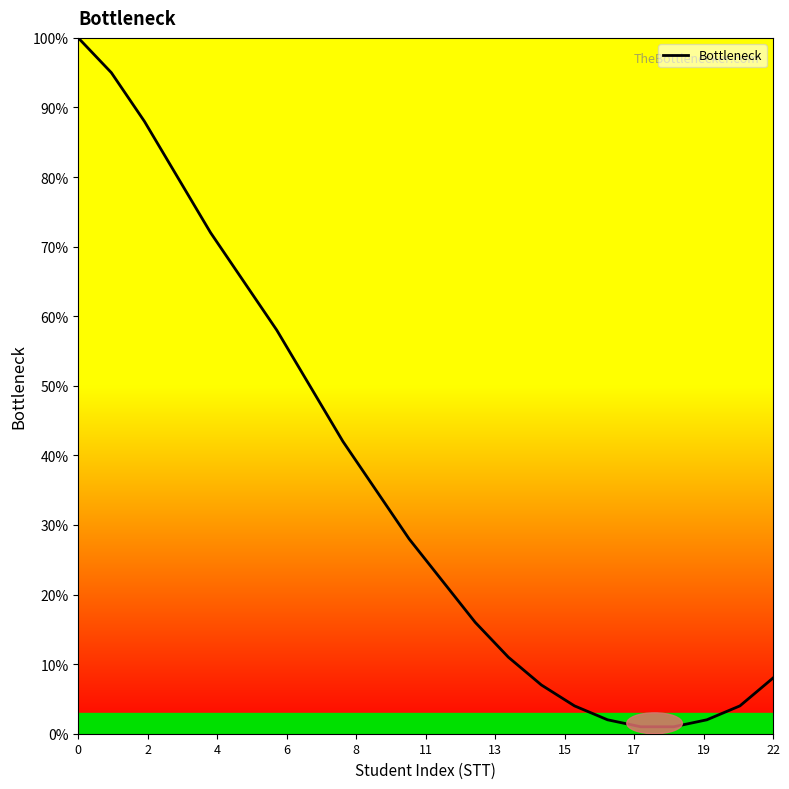

What is the difference between the maximum and minimum values?

99